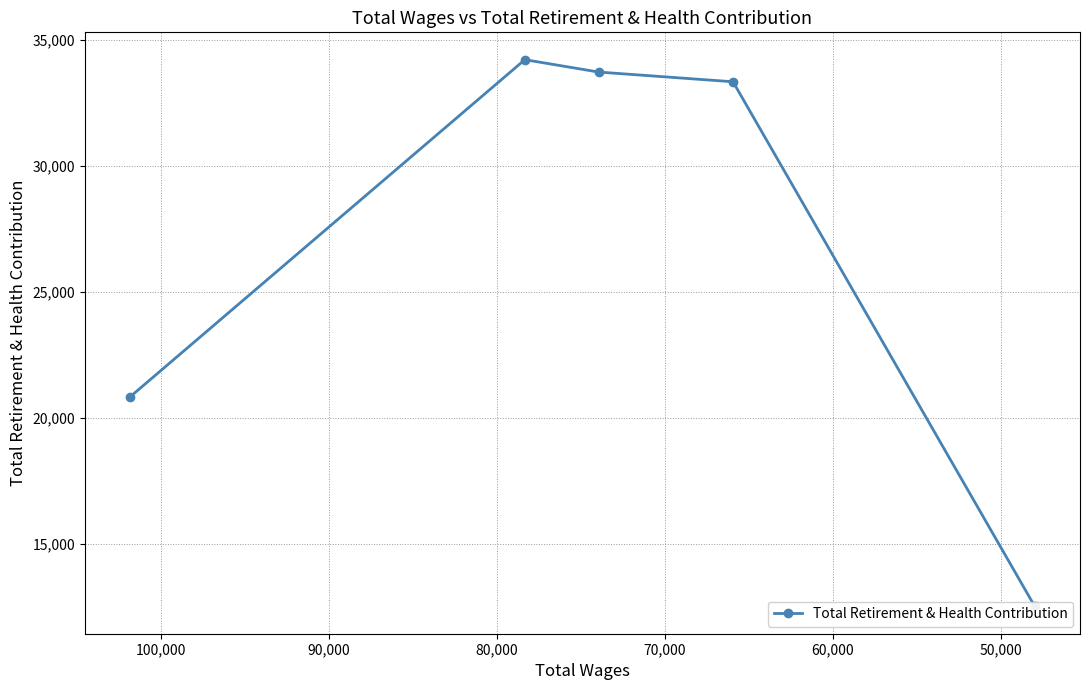

Reading left to right, what are all the values shown in this chart?

20851	34230	33738	33353	12534